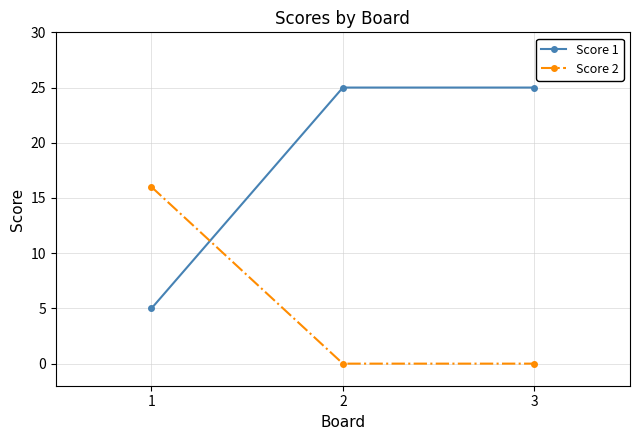

How many lines are shown in the chart?

2